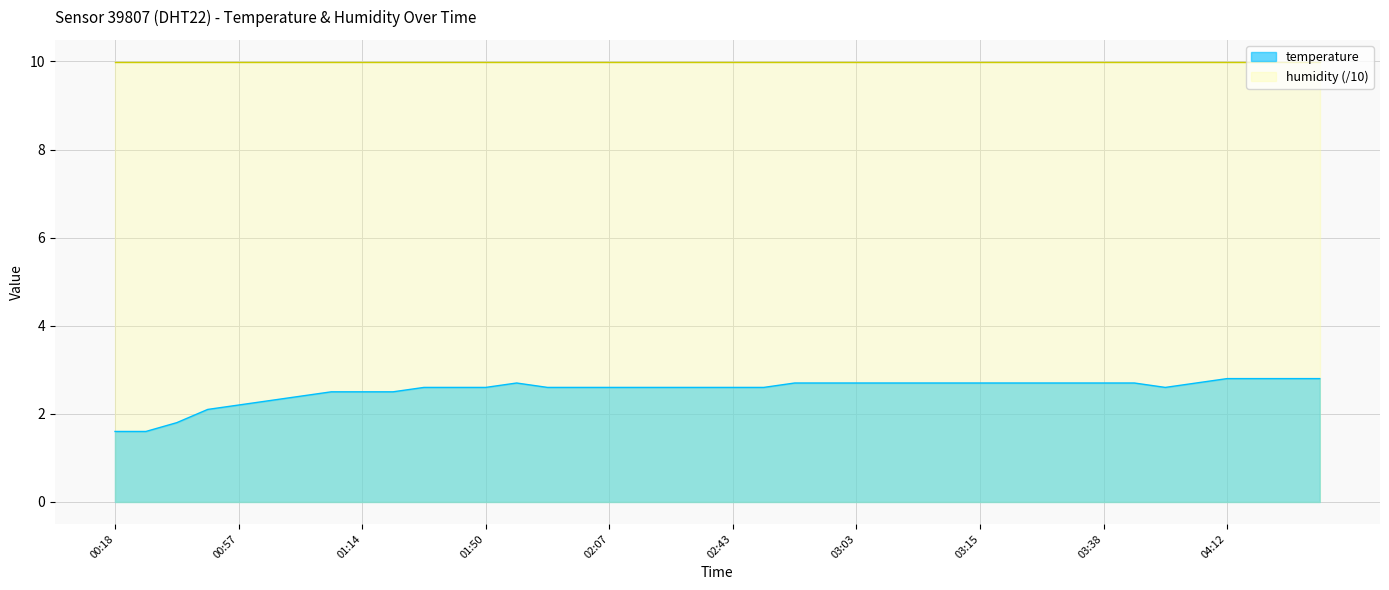

Reading left to right, what are all the values shown in this chart?

1.6	1.6	1.8	2.1	2.2	2.3	2.4	2.5	2.5	2.5	2.6	2.6	2.6	2.7	2.6	2.6	2.6	2.6	2.6	2.6	2.6	2.6	2.7	2.7	2.7	2.7	2.7	2.7	2.7	2.7	2.7	2.7	2.7	2.7	2.6	2.7	2.8	2.8	2.8	2.8